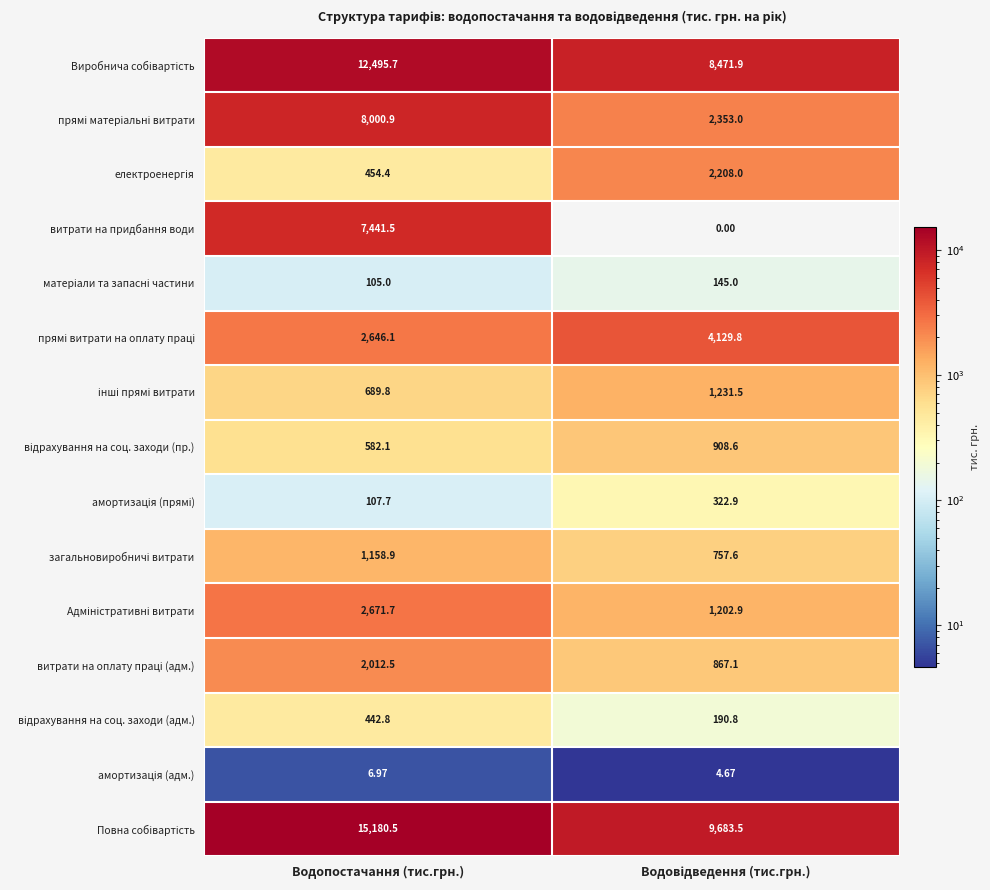

Which series has the largest range (max minus min)?

витрати на придбання води